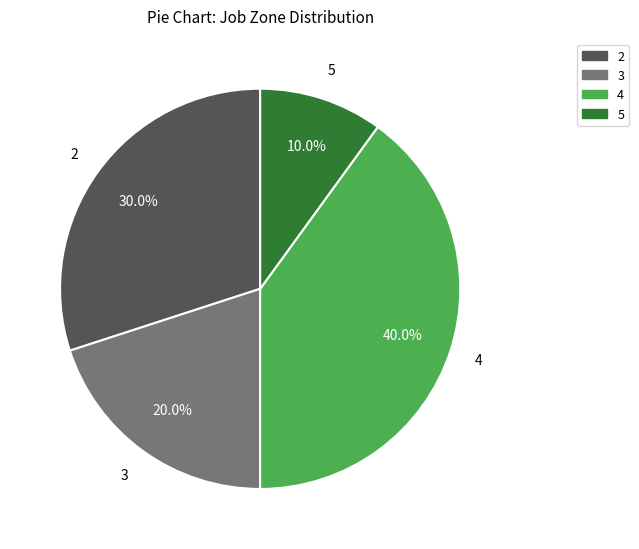

Does any single category account for the majority?

No